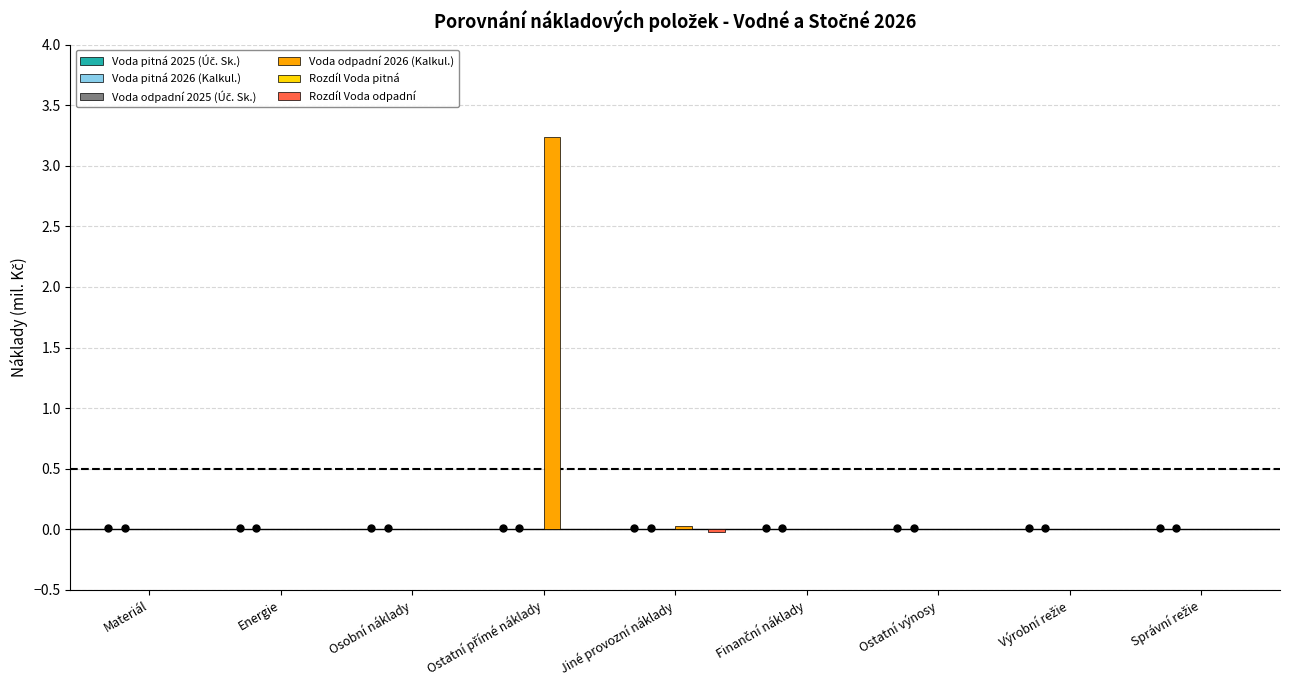

Which series has the largest total across all categories?

Voda odpadní 2026 (Kalkul.)